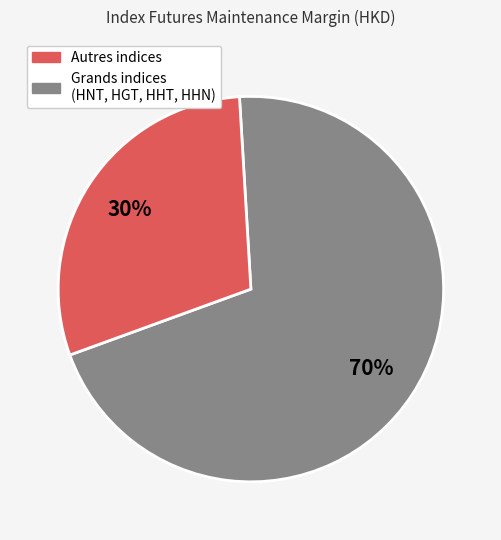

To the nearest percent, what is the average slice percentage?

50%